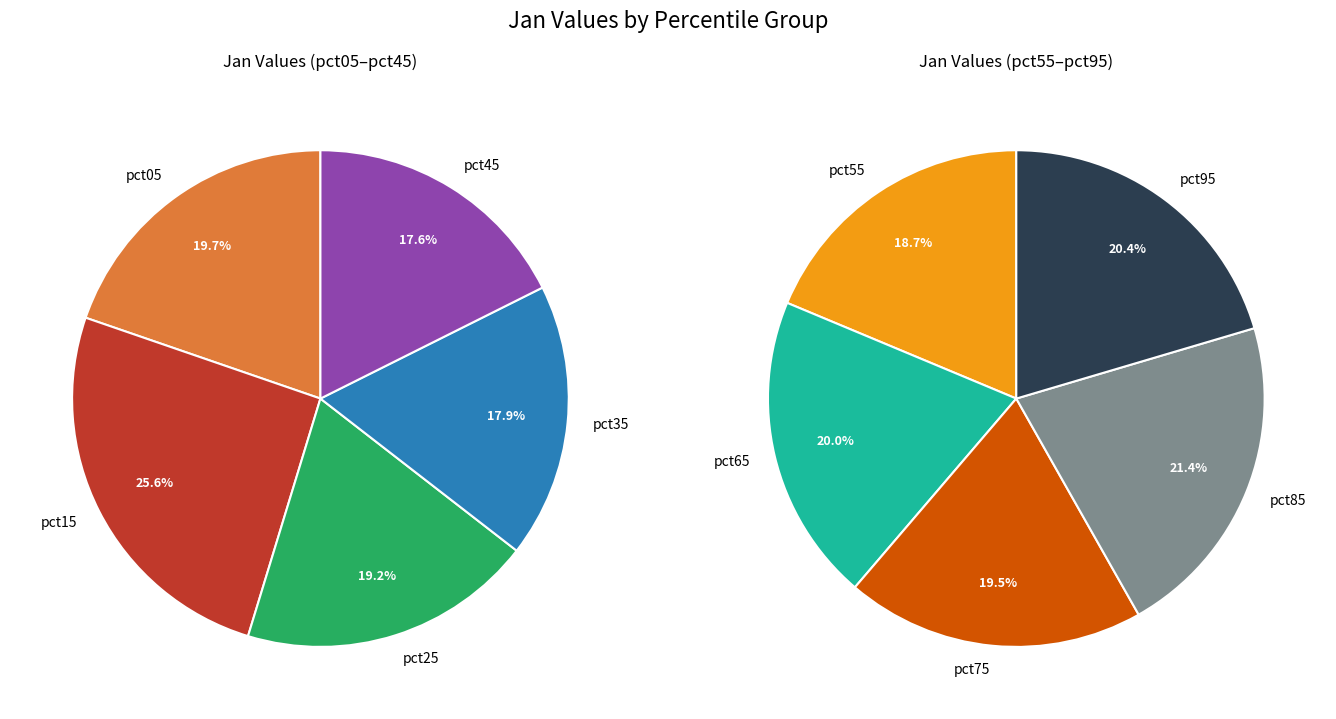

Count the number of slices in the pie.

10